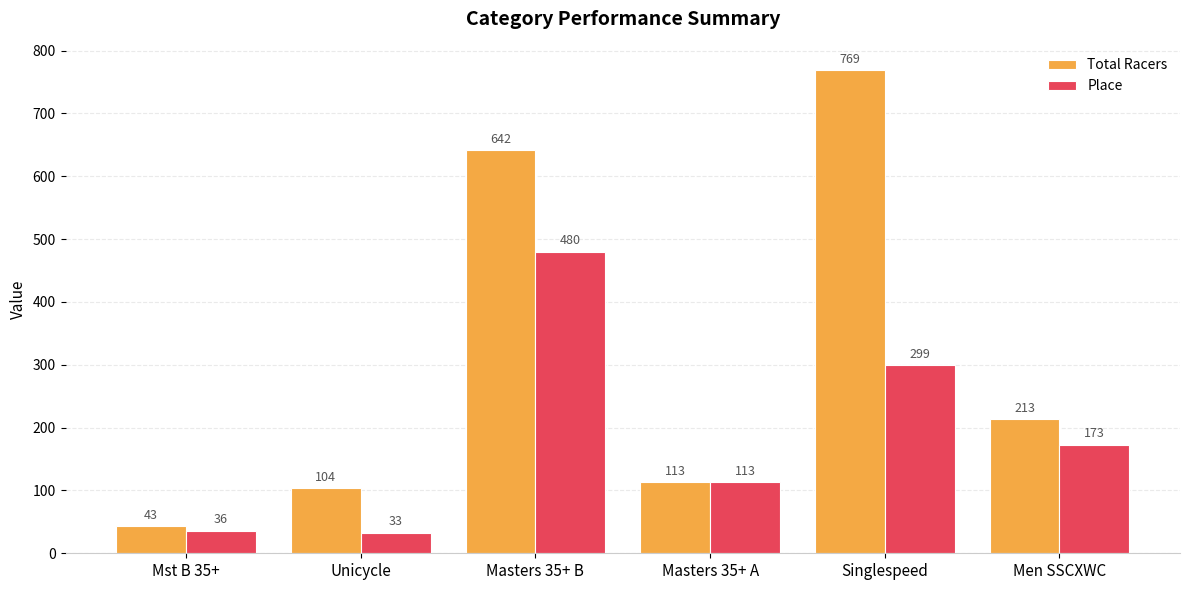

The value of Place at Men SSCXWC is 238. True or false?

False